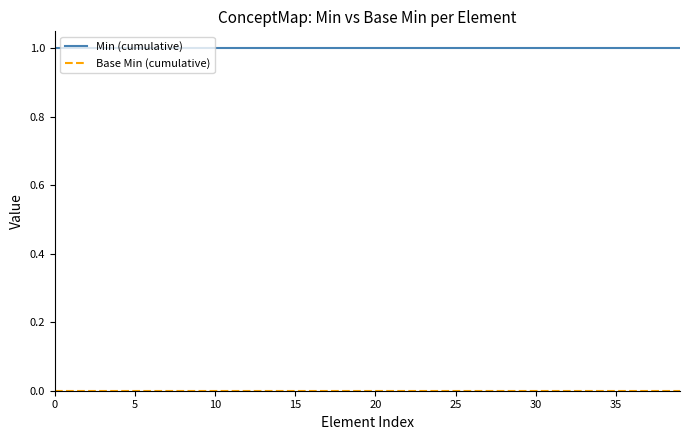

Is this an area chart (filled region under the line)?

No